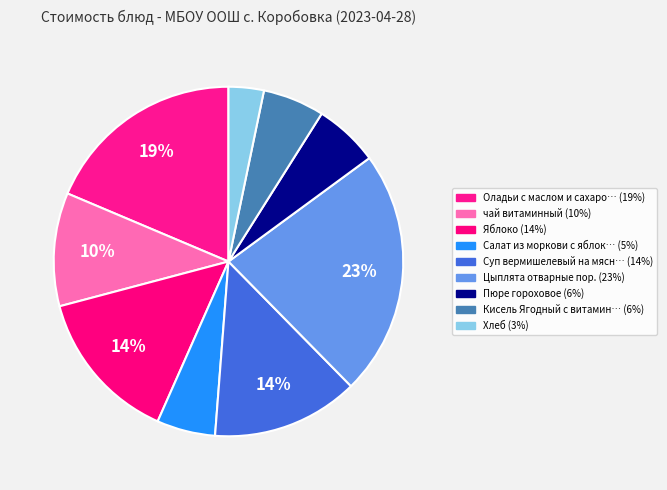

How many slices are in this pie chart?

9